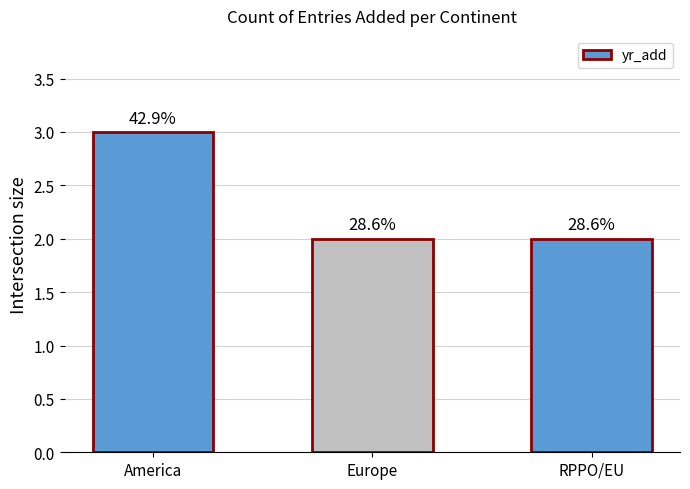

What is the value of the 1st bar from the left?

3